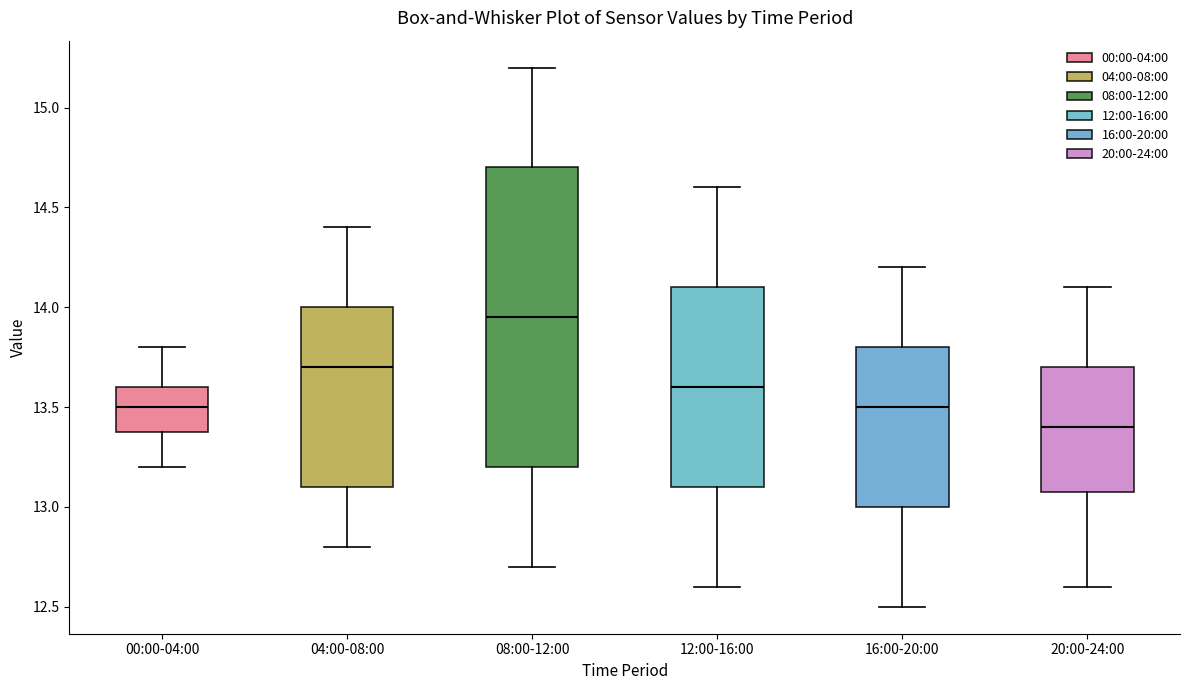

Which box has the highest median line?

08:00-12:00